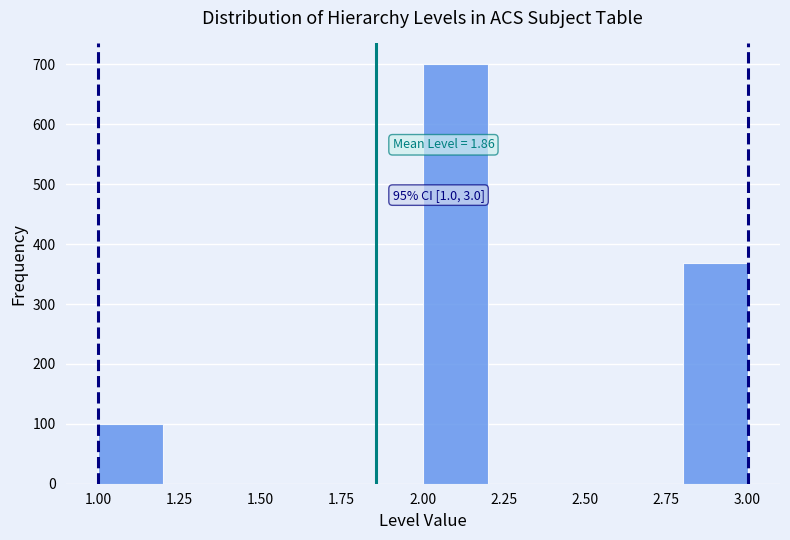

Over which range of the x-axis is the bar tallest?

2.0 to 2.2